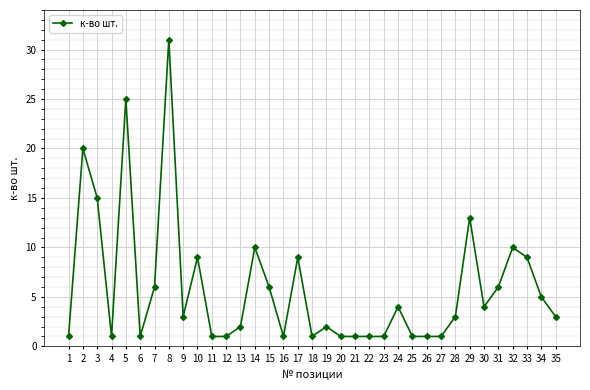

Does the chart have visible grid lines?

Yes